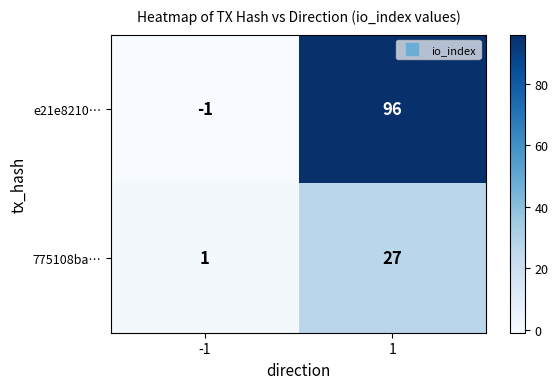

What is the difference between the maximum and minimum values in the e21e8210… series?

97